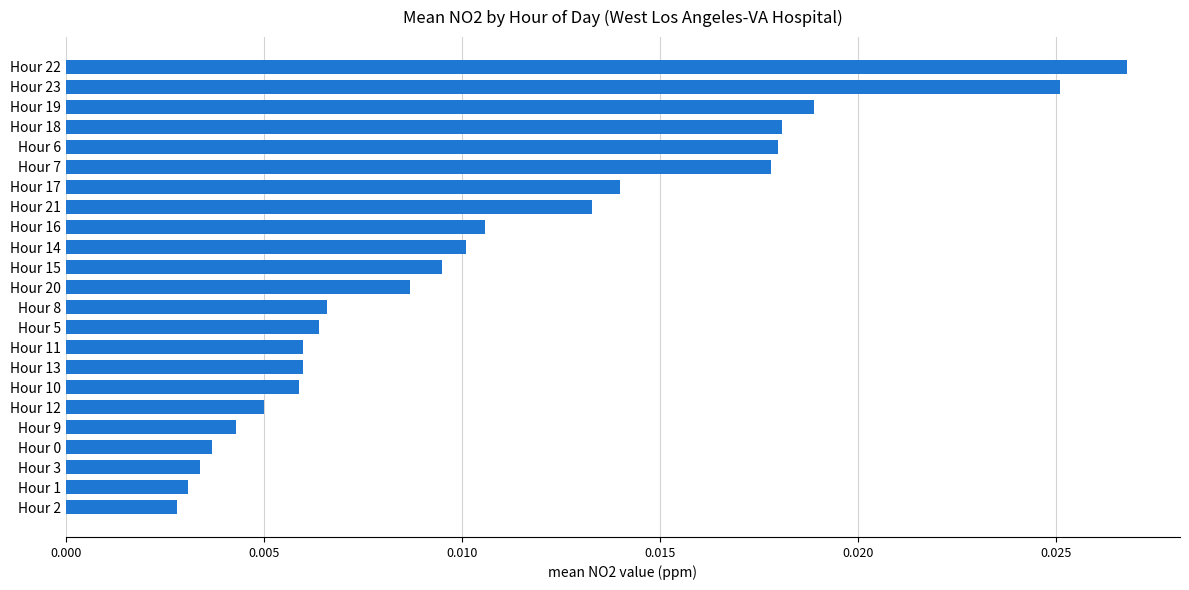

How many categories are shown in the chart?

23